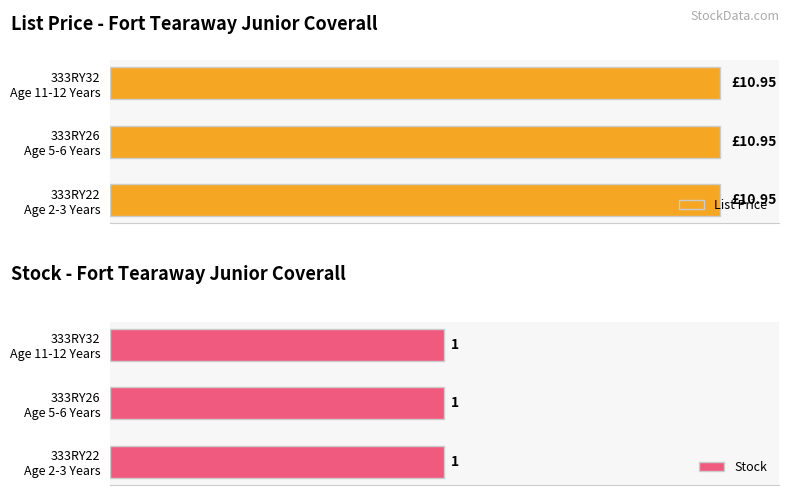

Between 333RY22
Age 2-3 Years and 333RY32
Age 11-12 Years, which series saw the biggest shift?

List Price